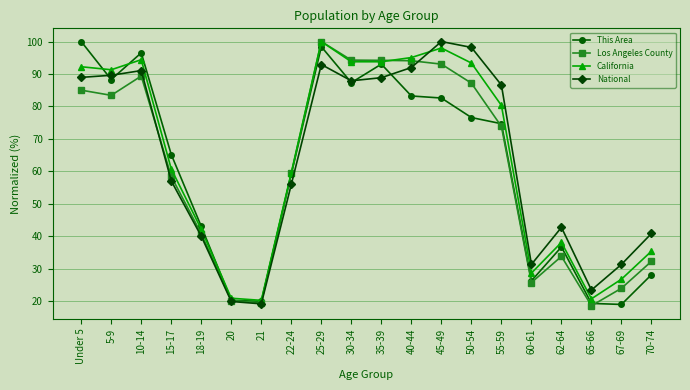

After their last crossing, which series has the higher values: California or National?

National